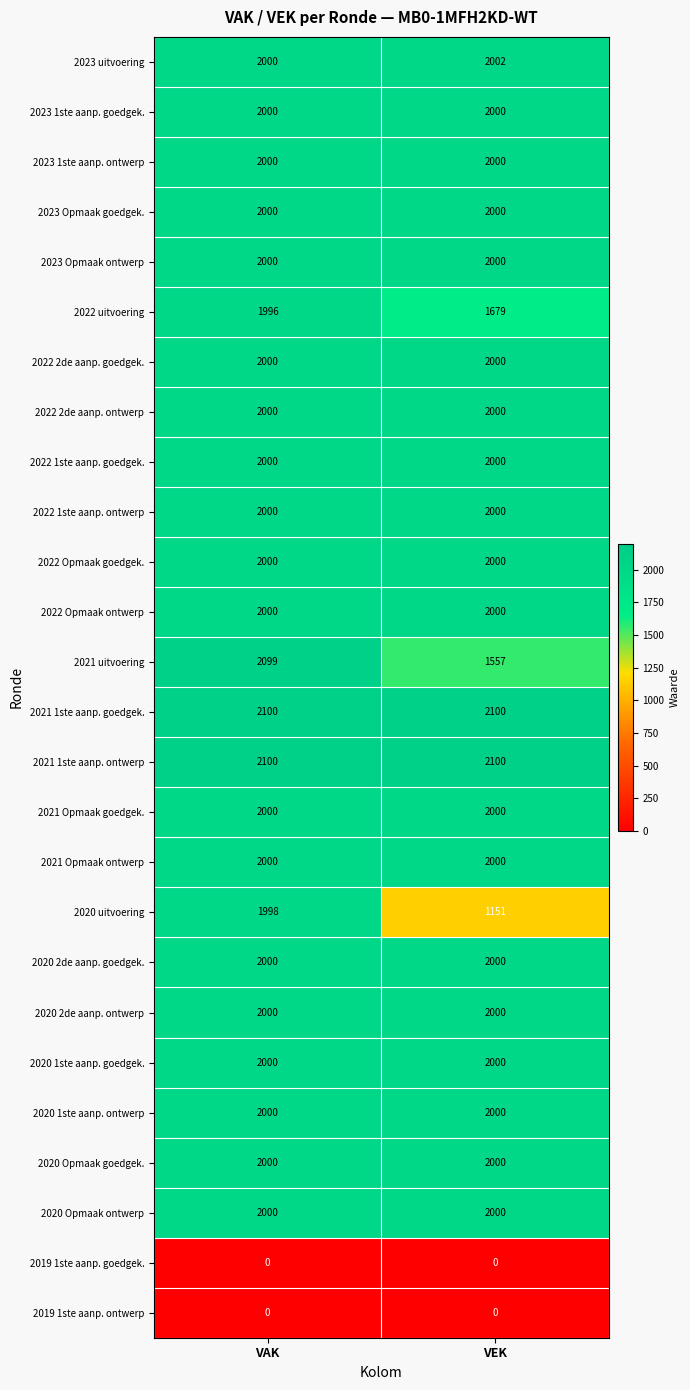

Rank the categories by 2023 uitvoering value from lowest to highest.

VAK, VEK